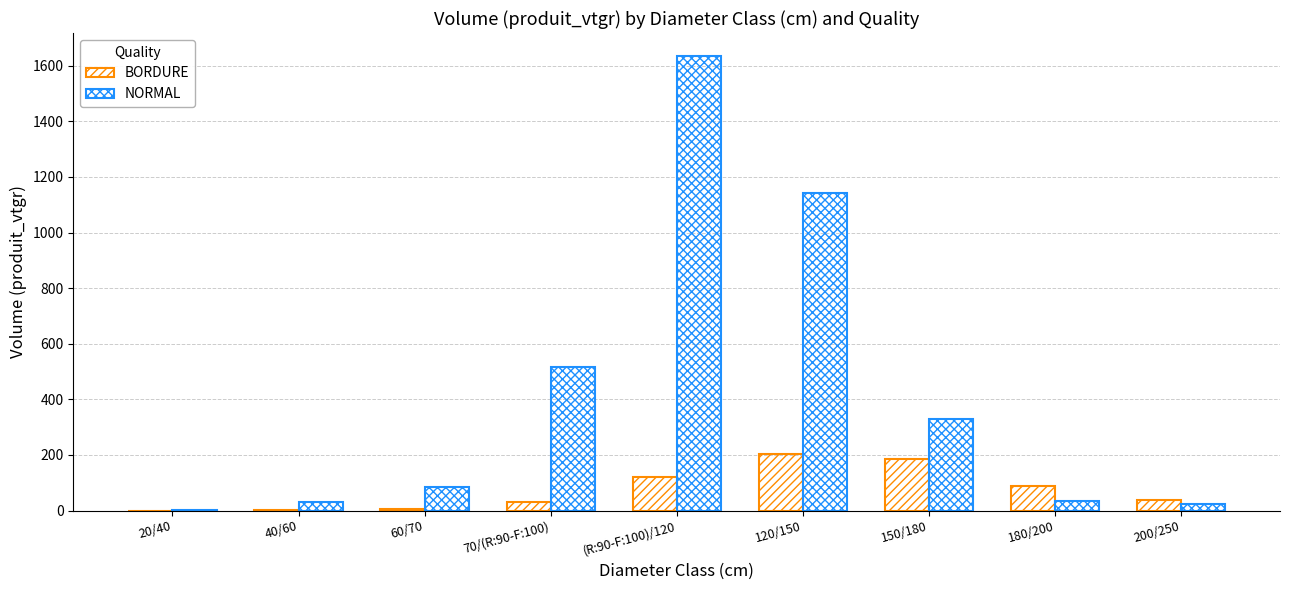

At 70/(R:90-F:100), list the series in order from smallest to largest.

BORDURE, NORMAL